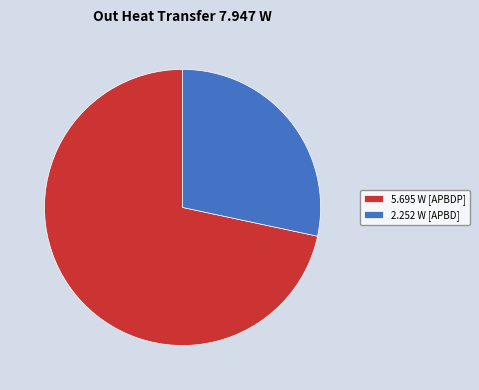

How many slices are in this pie chart?

2